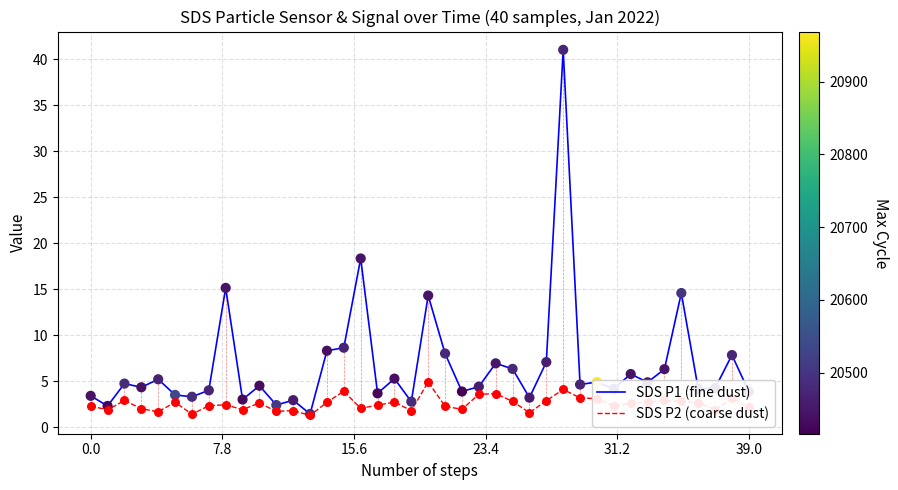

Which series has the largest total across all categories?

SDS P1 (fine dust)